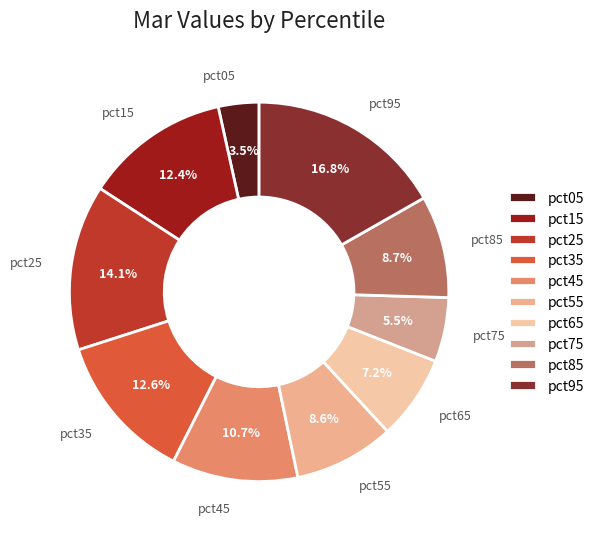

Which category has the biggest portion of the pie?

pct95